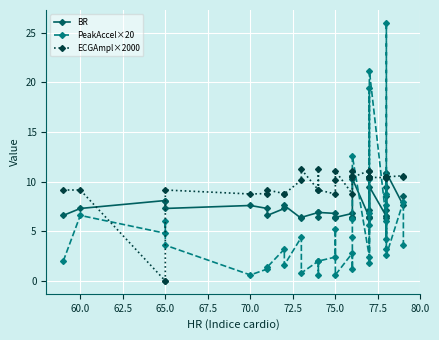

Reading left to right, list all the values displayed in this chart.

BR: 6.6	7.3	8.1	8.1	7.3	7.6	7.3	6.6	7.3	7.6	6.3	6.4	6.9	6.4	6.9	6.8	6.3	6.4	6.8	6.4	6.3	6.3	10.3	6.4	6.3	7.1	10.3	6.4	9.5	6.5	6.5	6.3	8.6	10.9	7.1	9.5	10.9	7.6	8.6
PeakAccel×20: 2.0	6.6	4.8	6.0	3.6	0.6	1.2	1.4	3.2	1.6	4.4	0.8	2.0	0.6	2.0	2.4	5.2	0.6	2.8	1.2	4.4	6.2	12.6	2.4	6.8	5.6	19.4	1.8	21.2	6.0	4.2	7.6	8.8	10.6	3.2	26.0	2.6	8.0	3.6
ECGAmpl×2000: 9.2	9.2	0.0	0.0	9.2	8.8	8.8	9.2	8.8	8.8	10.2	11.2	9.2	11.2	9.2	8.8	10.2	11.1	8.8	11.1	10.6	10.6	10.4	11.1	10.4	10.5	10.4	11.1	10.4	10.4	10.4	10.4	10.5	10.5	10.5	10.4	10.5	10.6	10.5